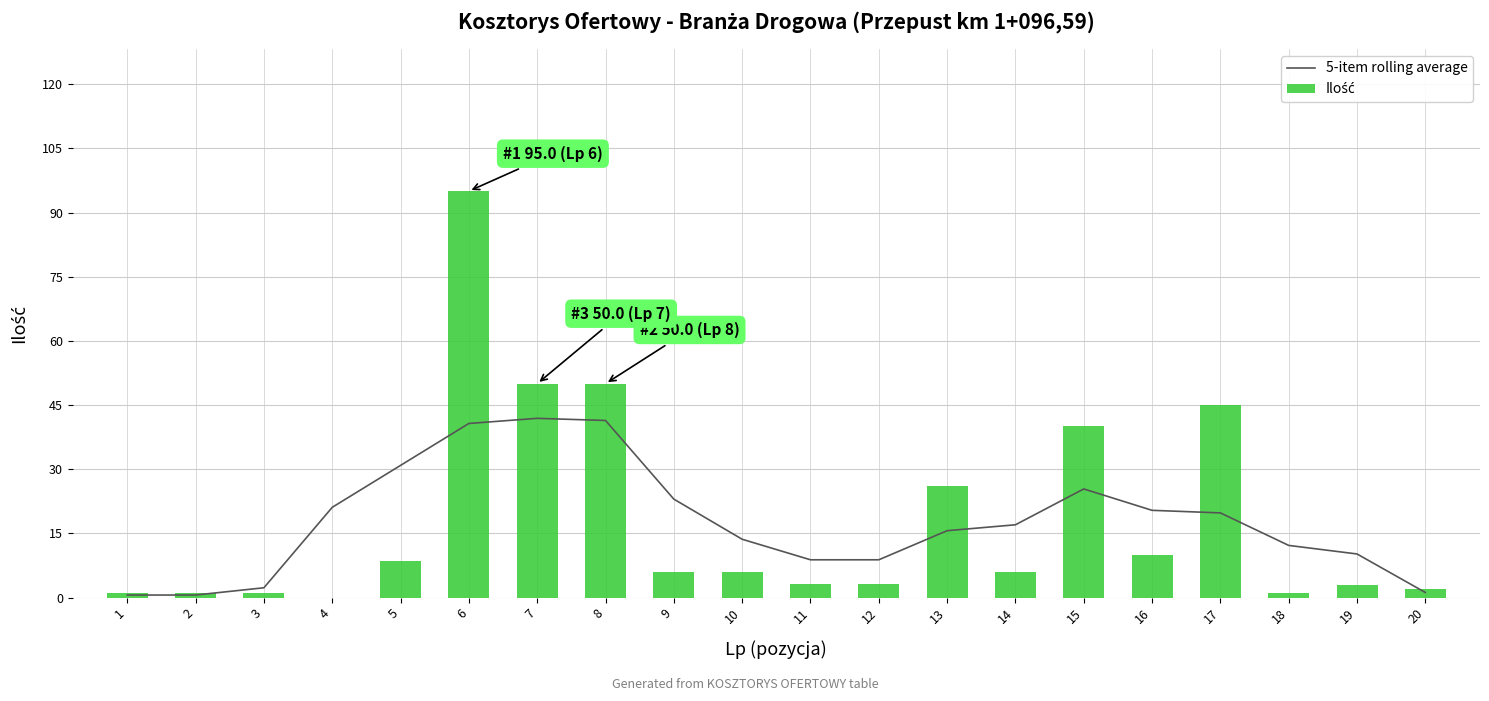

True or false: 5-item rolling average has a value of 6.8 at 18.

False